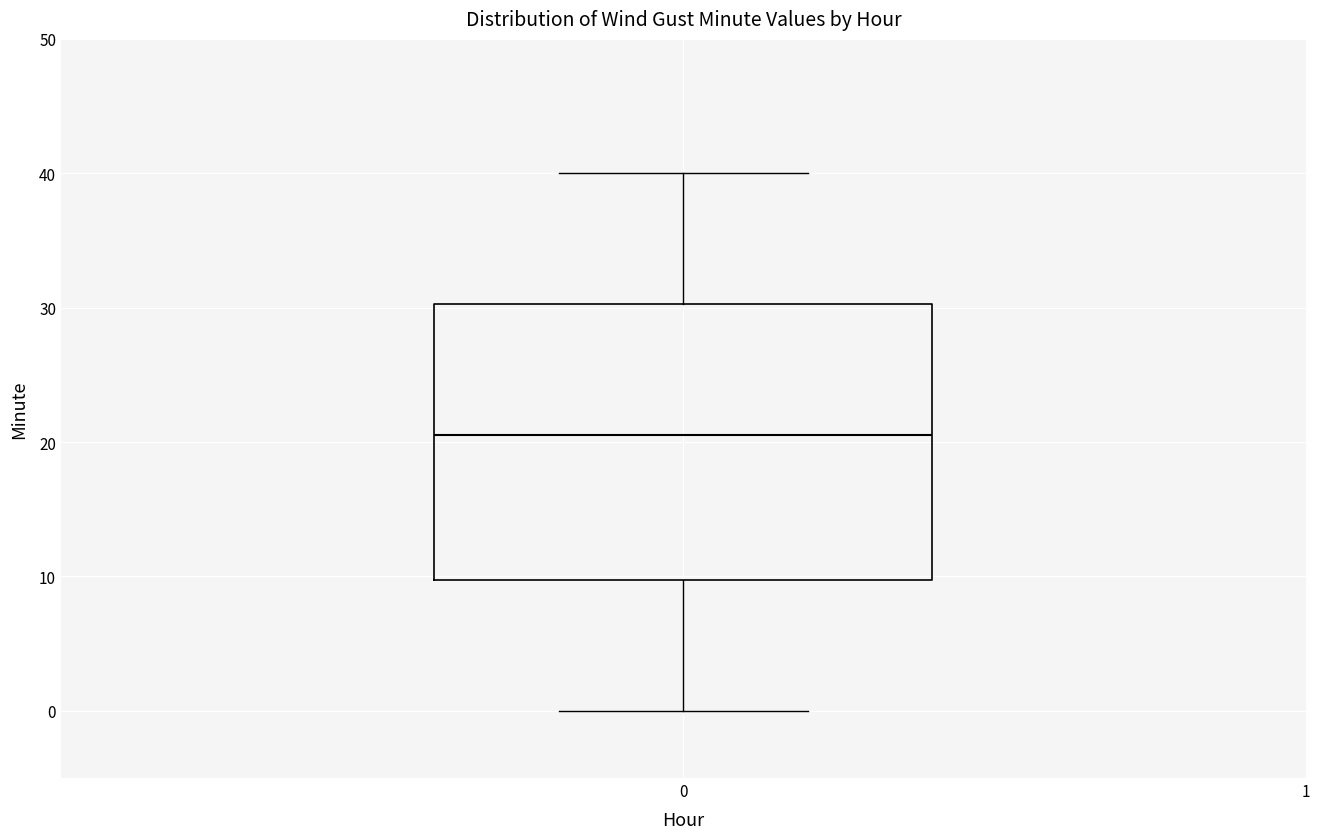

Where is the lower edge of the box at x = 0 on the y-axis? The values are not printed on the chart, so give them approximately, as read against the axis.

10